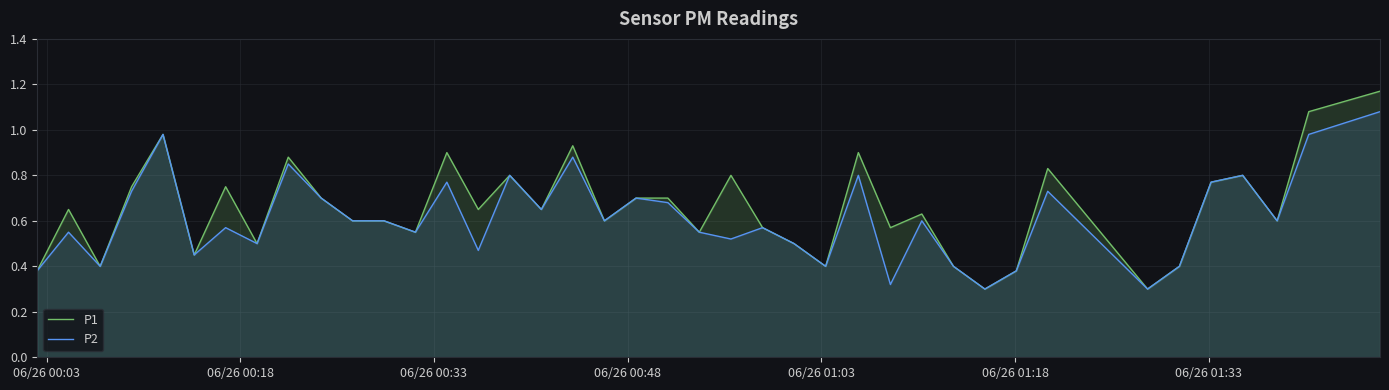

List the series in order of their peak value, lowest first.

P2, P1